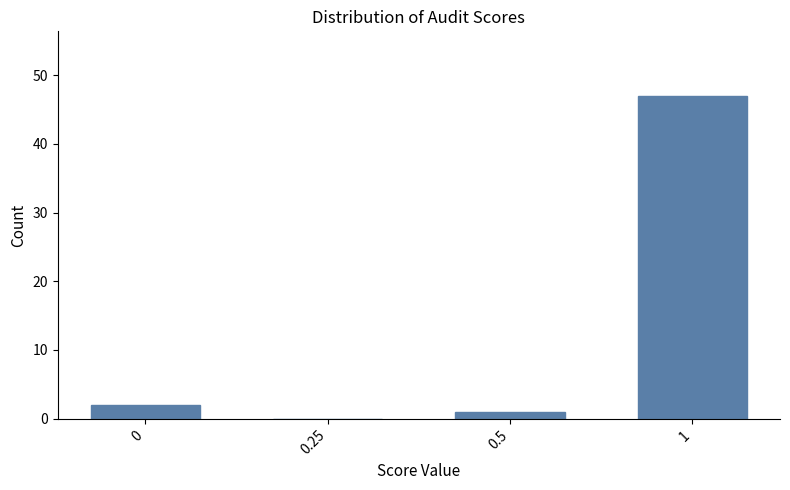

Reading right to left, what are all the values shown in this chart?

1=47	0.5=1	0.25=0	0=2